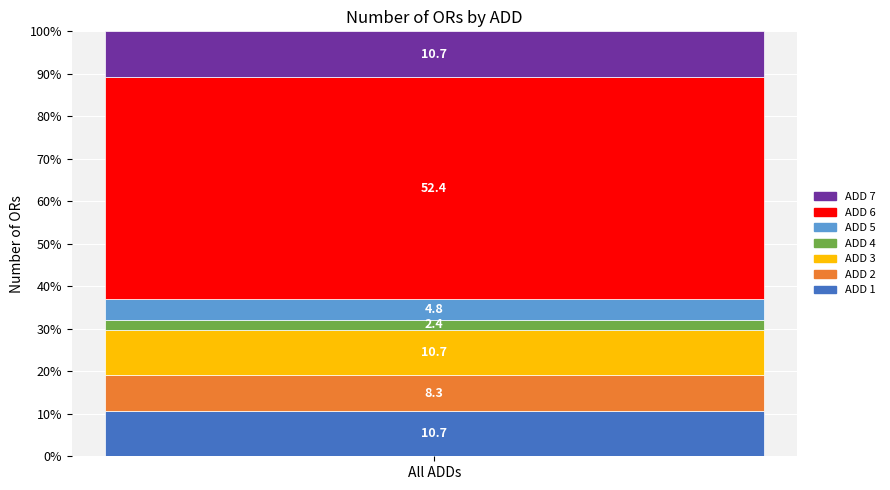

Reading right to left, transcribe the values for ADD 1.

10.7